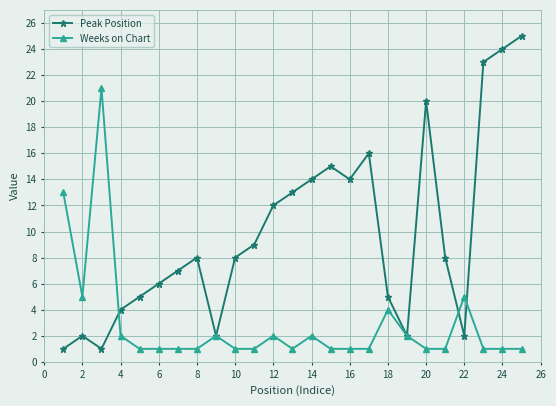

Which series has the largest range (max minus min)?

Peak Position